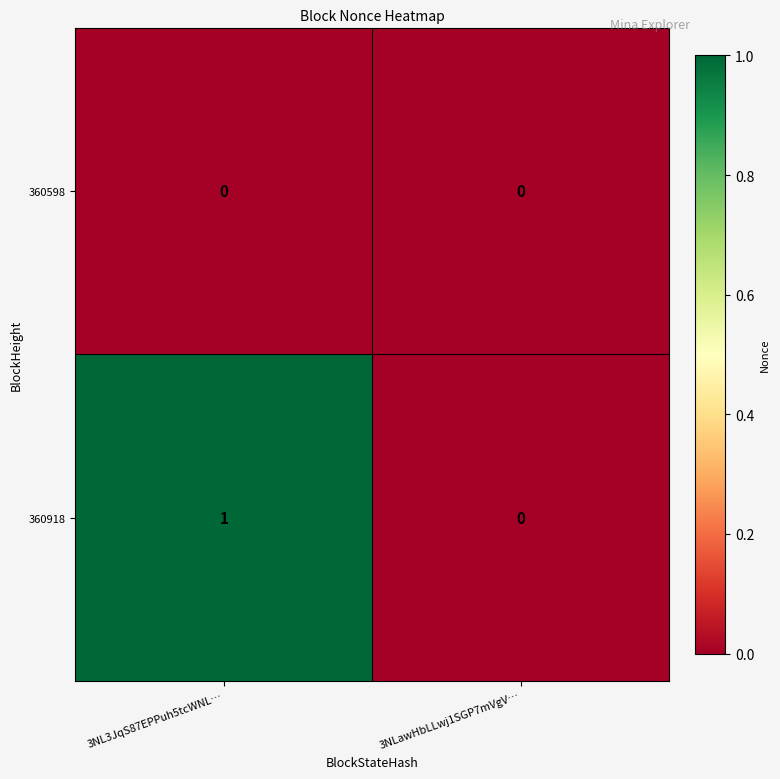

True or false: 360918 has a value of 1 at 3NL3JqS87EPPuh5tcWNL….

True